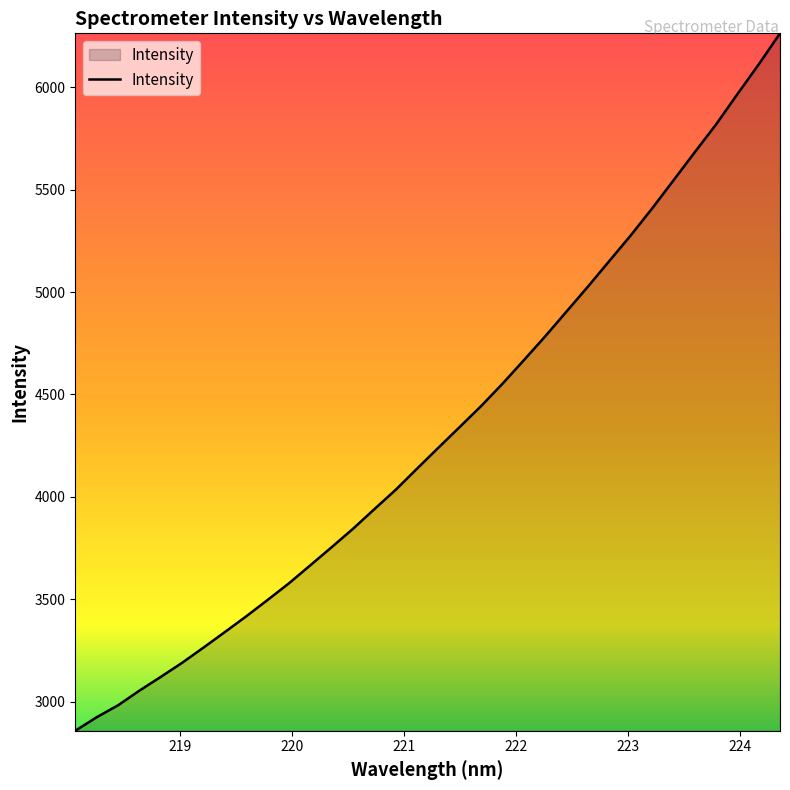

What is the difference between the maximum and minimum values?

3405.2